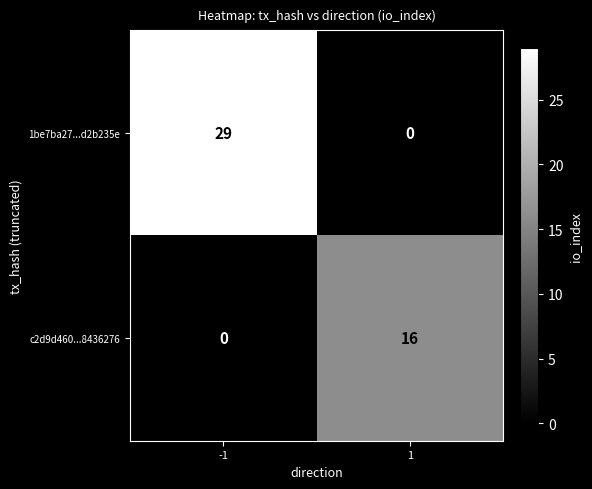

Which series has the largest total across all categories?

1be7ba27...d2b235e